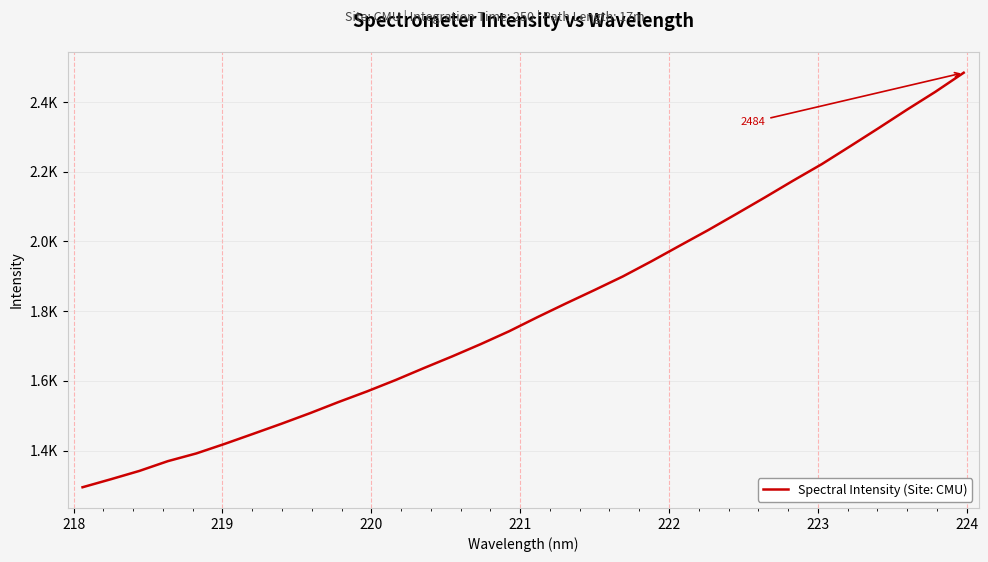

What is the greatest value displayed?

2484.1